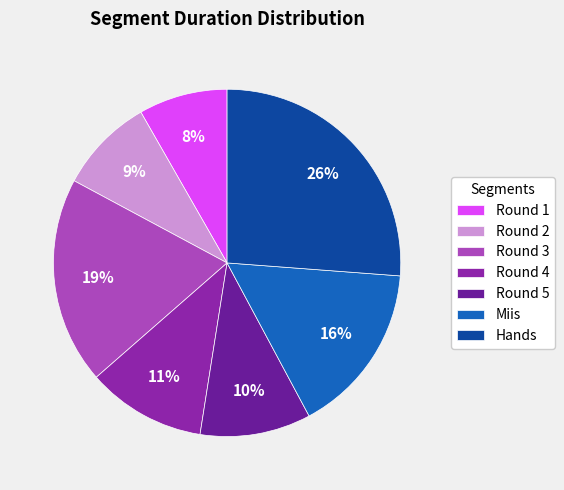

What is the ratio of the value at Round 2 to the value at Round 3?

0.5